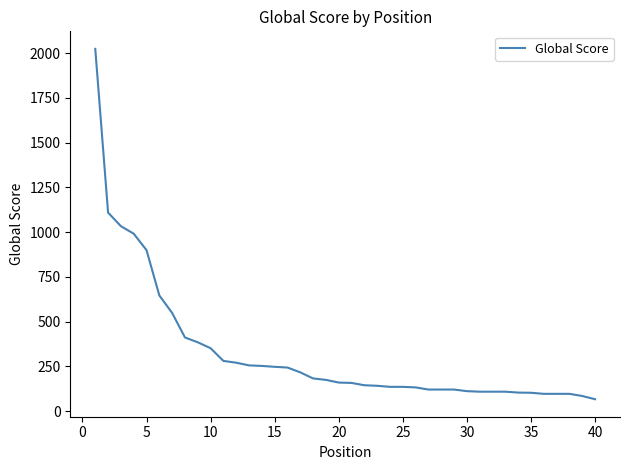

Does the chart have visible grid lines?

No